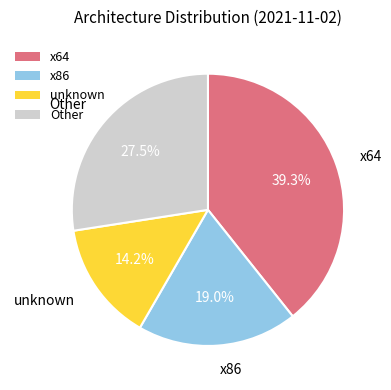

Which slice is the largest?

x64